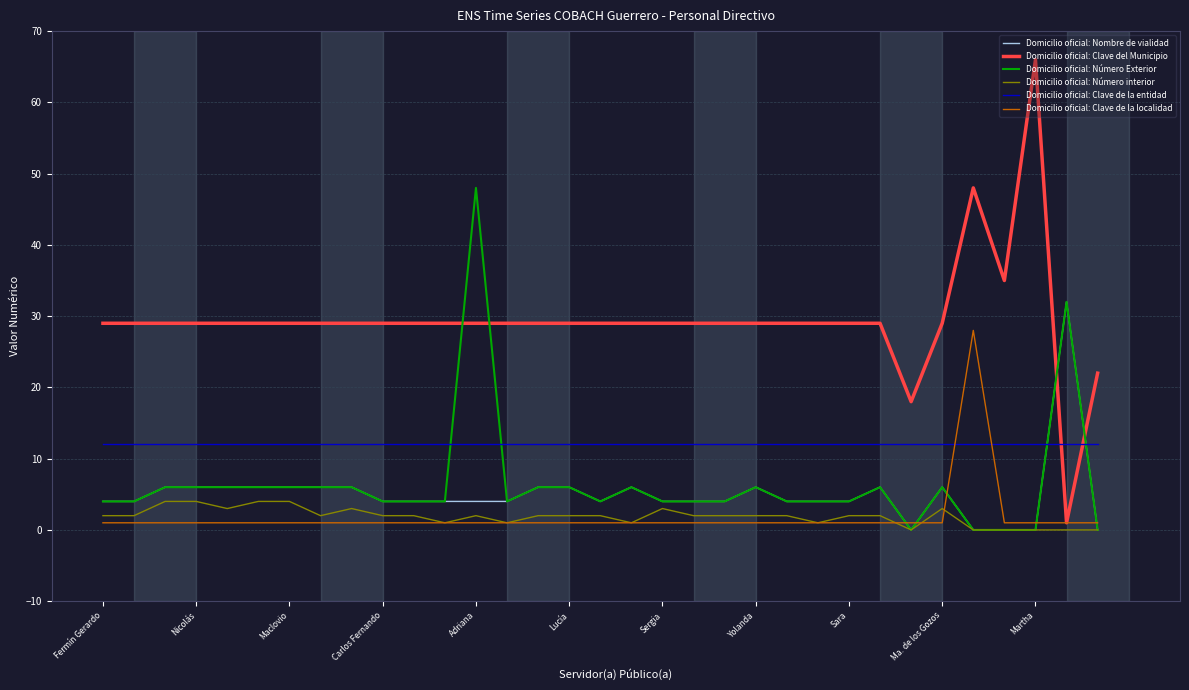

Rank the series by their maximum value, from lowest to highest.

Domicilio oficial: Número interior, Domicilio oficial: Clave de la entidad, Domicilio oficial: Clave de la localidad, Domicilio oficial: Nombre de vialidad, Domicilio oficial: Número Exterior, Domicilio oficial: Clave del Municipio